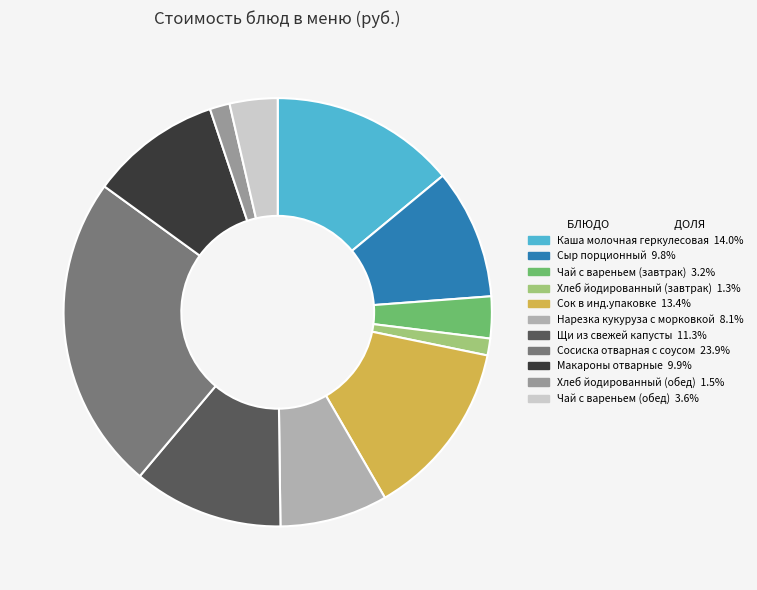

Is there any slice that represents more than half of the pie?

No